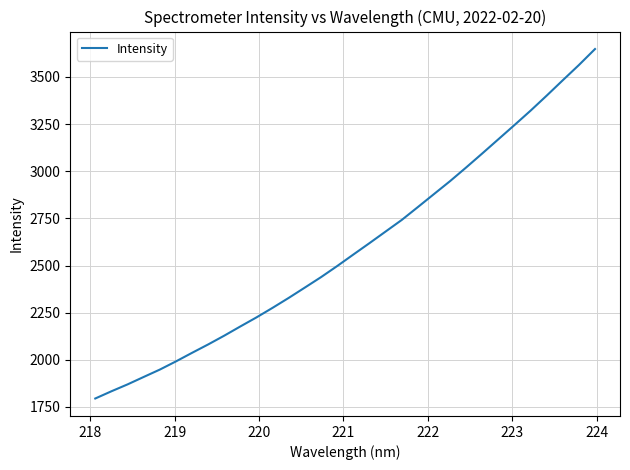

How many lines are shown in the chart?

1